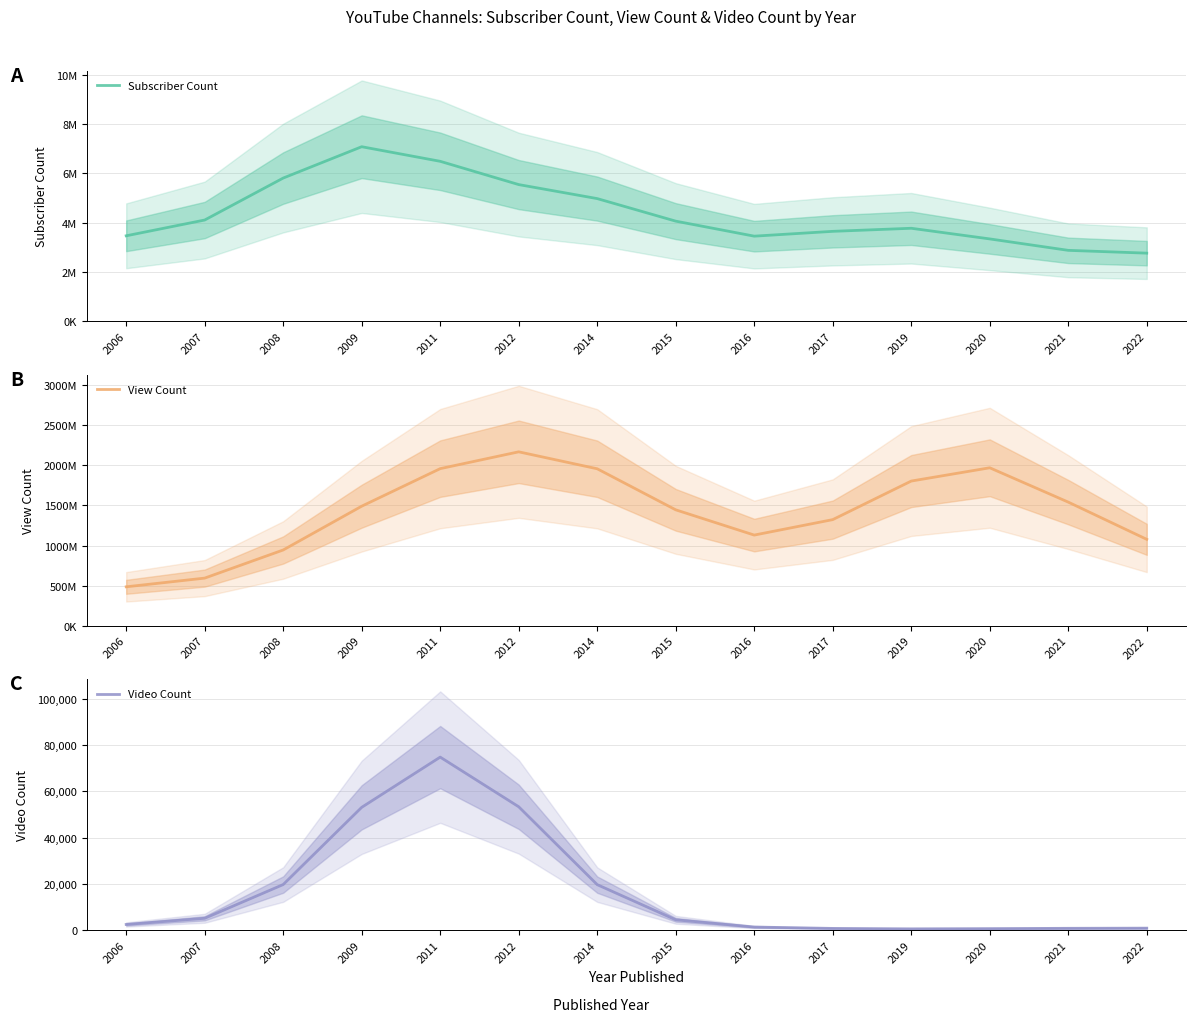

What is the sum of all View Count values?

19894132928.0